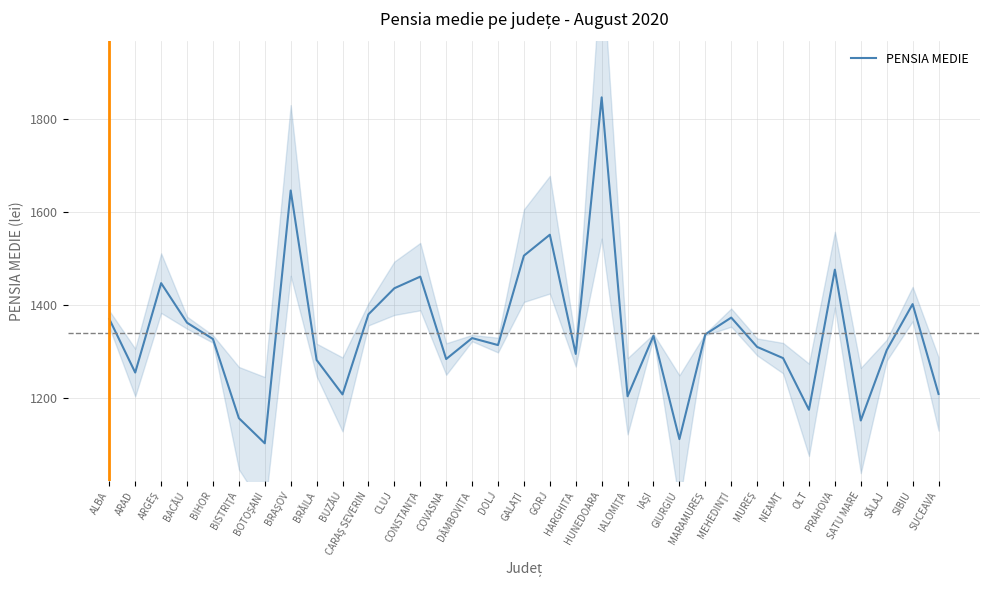

What is the smallest value displayed?

1103